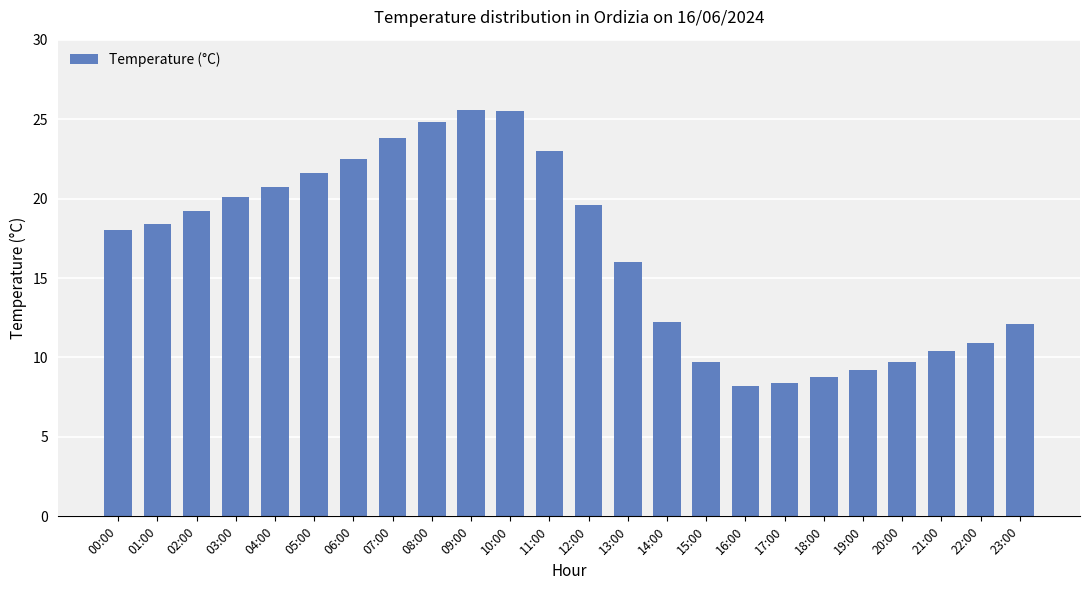

How many data points does each series have?

24